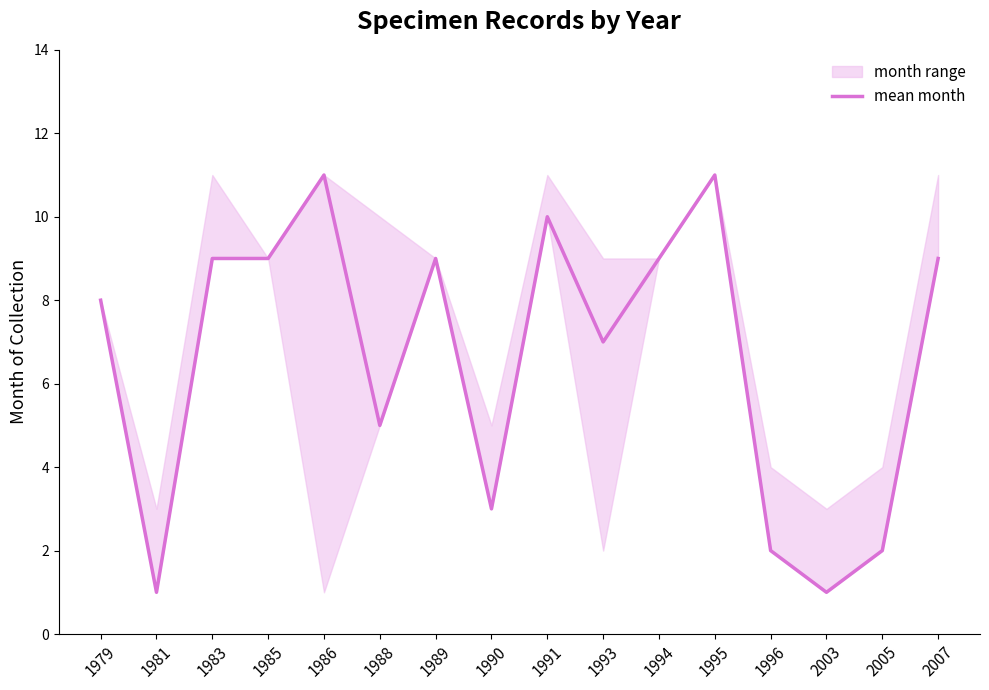

At which label is the value closest to 6?

1988